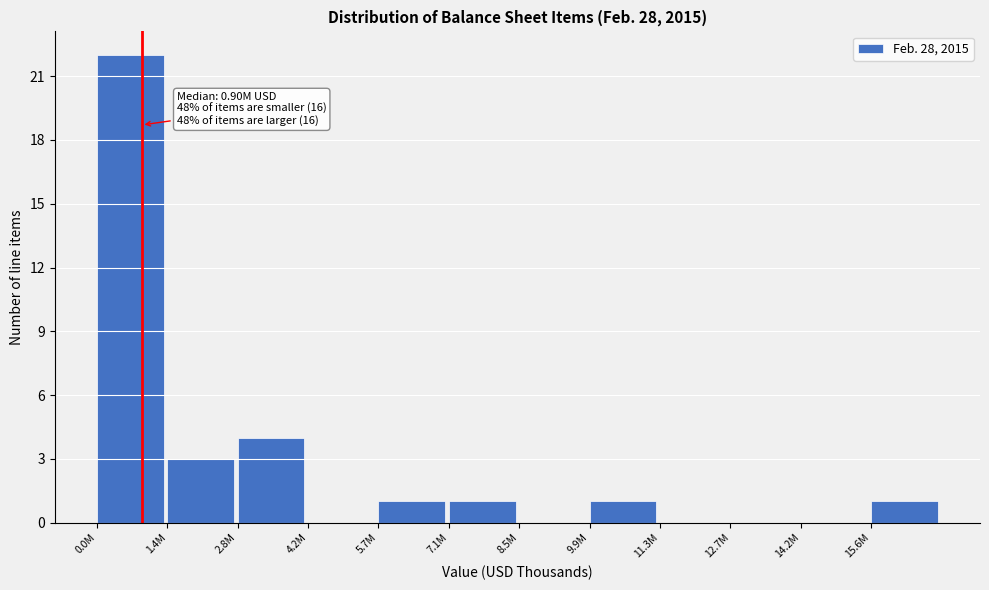

Reading left to right, what are all the values shown in this chart?

0.0M=22	1.4M=3	2.8M=4	4.2M=0	5.7M=1	7.1M=1	8.5M=0	9.9M=1	11.3M=0	12.7M=0	14.2M=0	15.6M=1